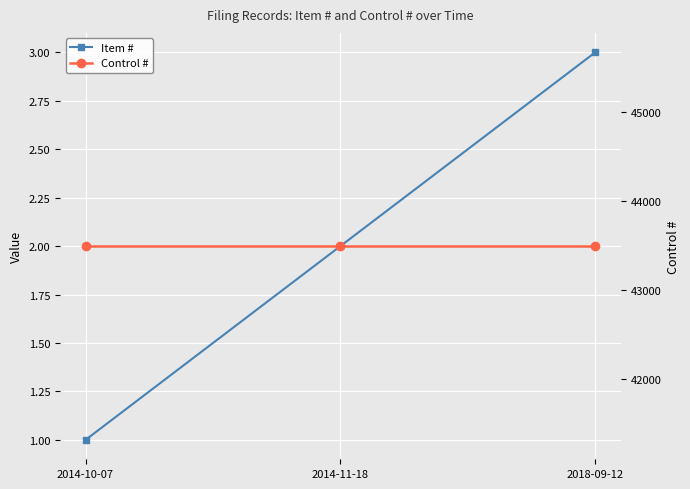

Reading left to right, transcribe all the data shown in this chart.

Item #: 1	2	3
Control #: 43497	43497	43497